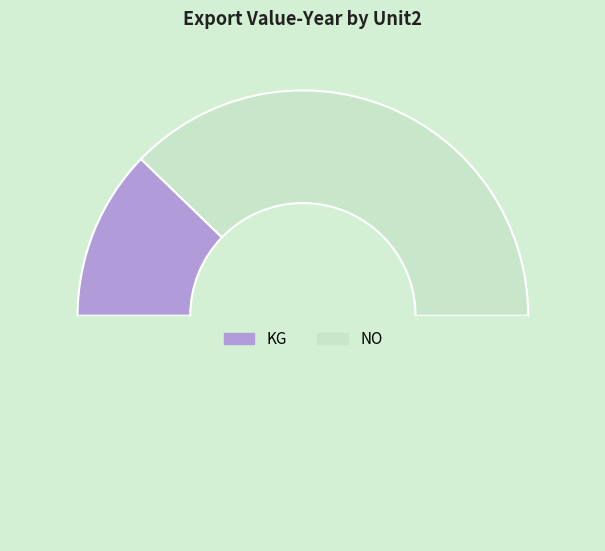

How many segments does this pie chart have?

3